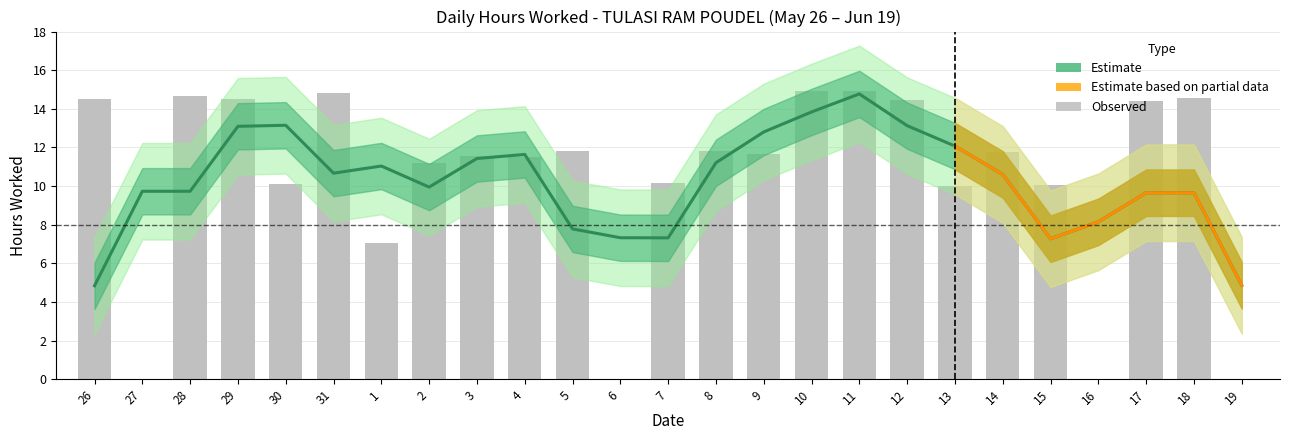

True or false: the data shows 14.5 at 26.

True